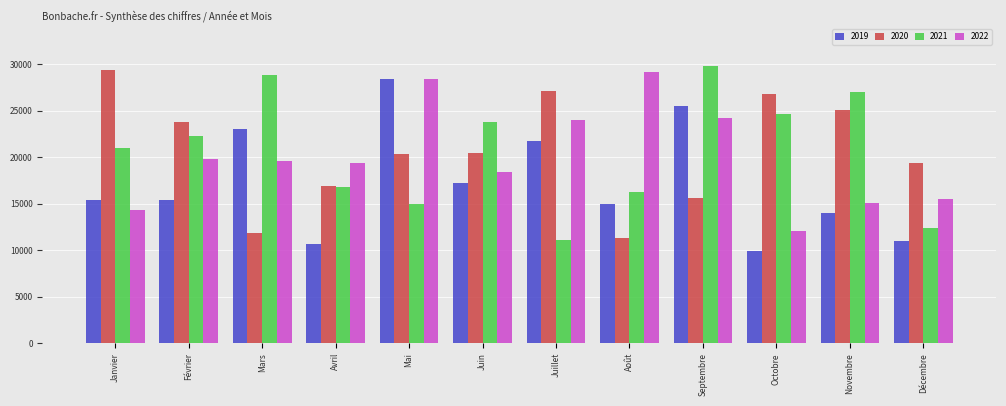

True or false: 2020 has a value of 33670 at Mai.

False